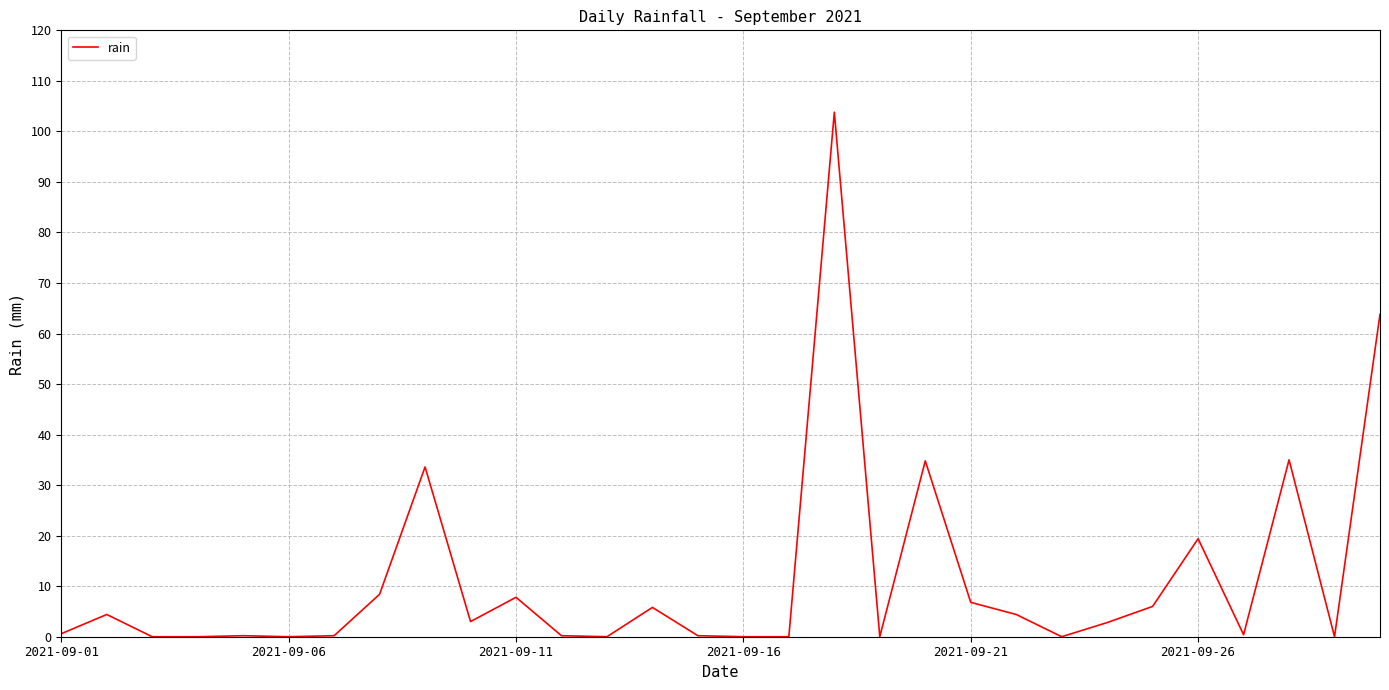

What is the greatest value displayed?

103.8